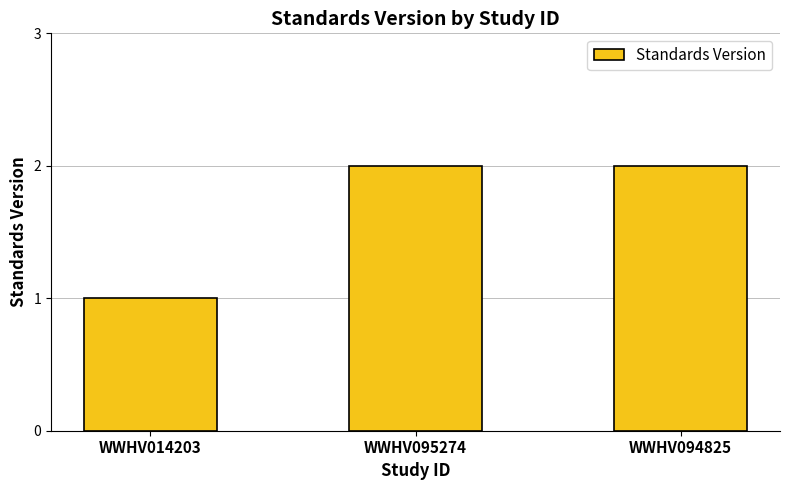

What is the label of the 3rd bar from the left?

WWHV094825